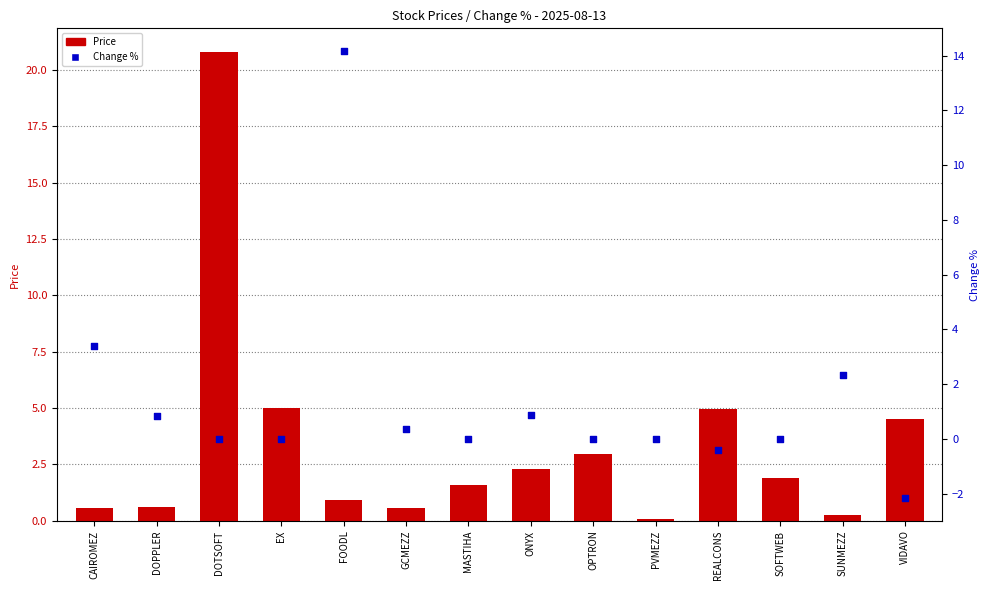

Which series contains the highest Y value?

Price